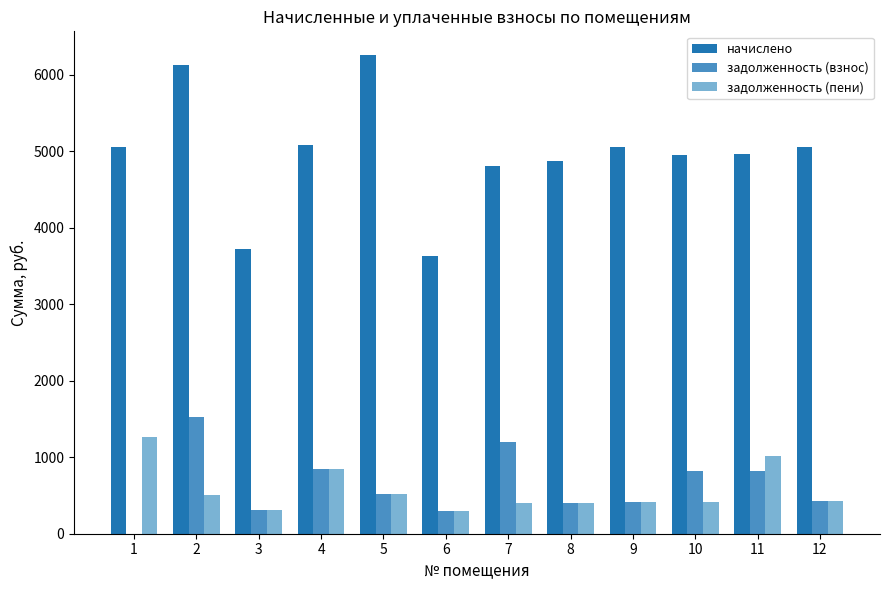

What is the maximum value for задолженность (взнос)?

1531.4